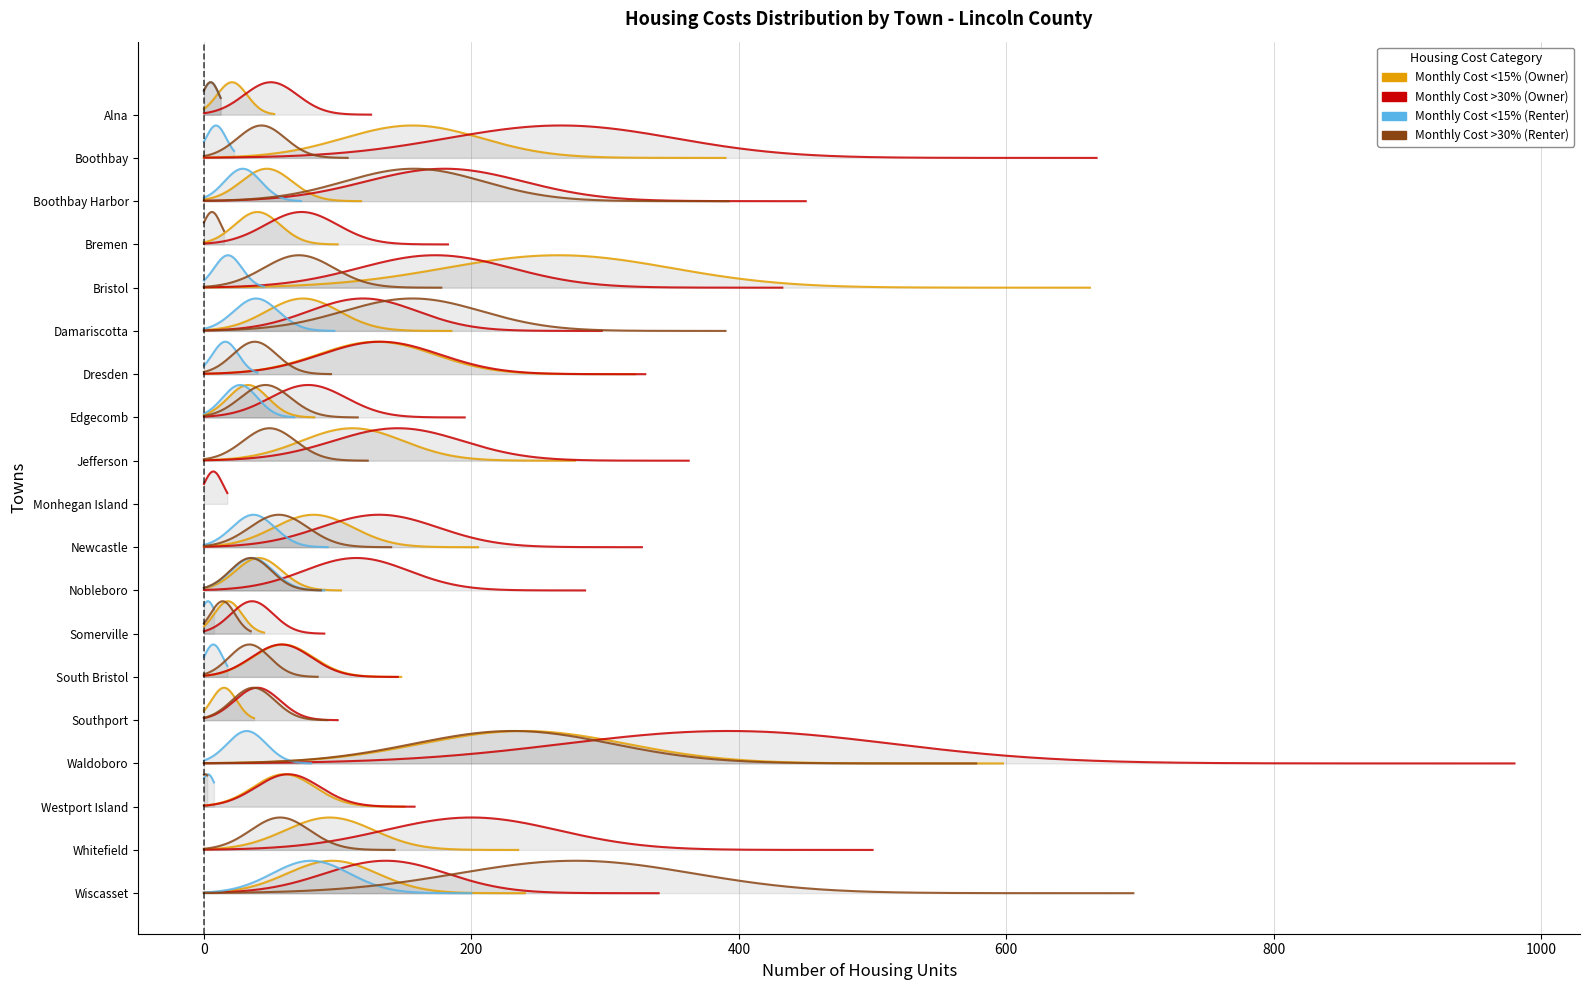

Where is the first local maximum for Monthly Cost <15% (Renter)?

Boothbay Harbor